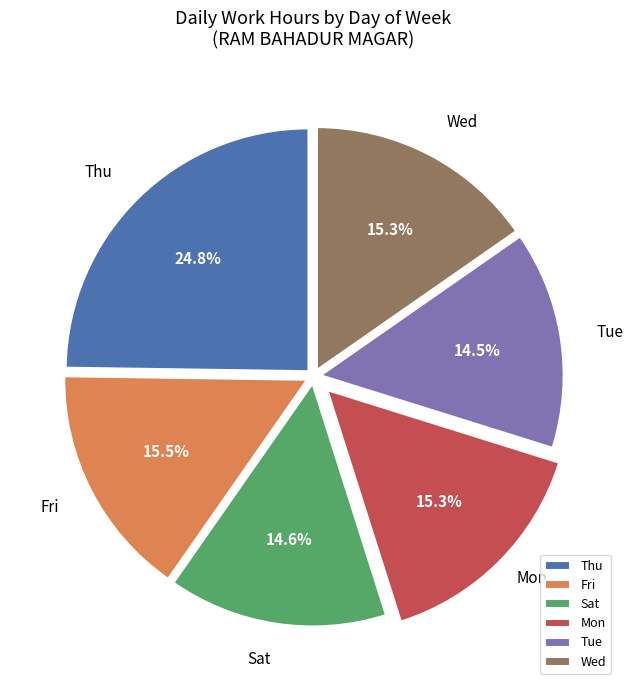

Is Sat the majority of the pie?

No